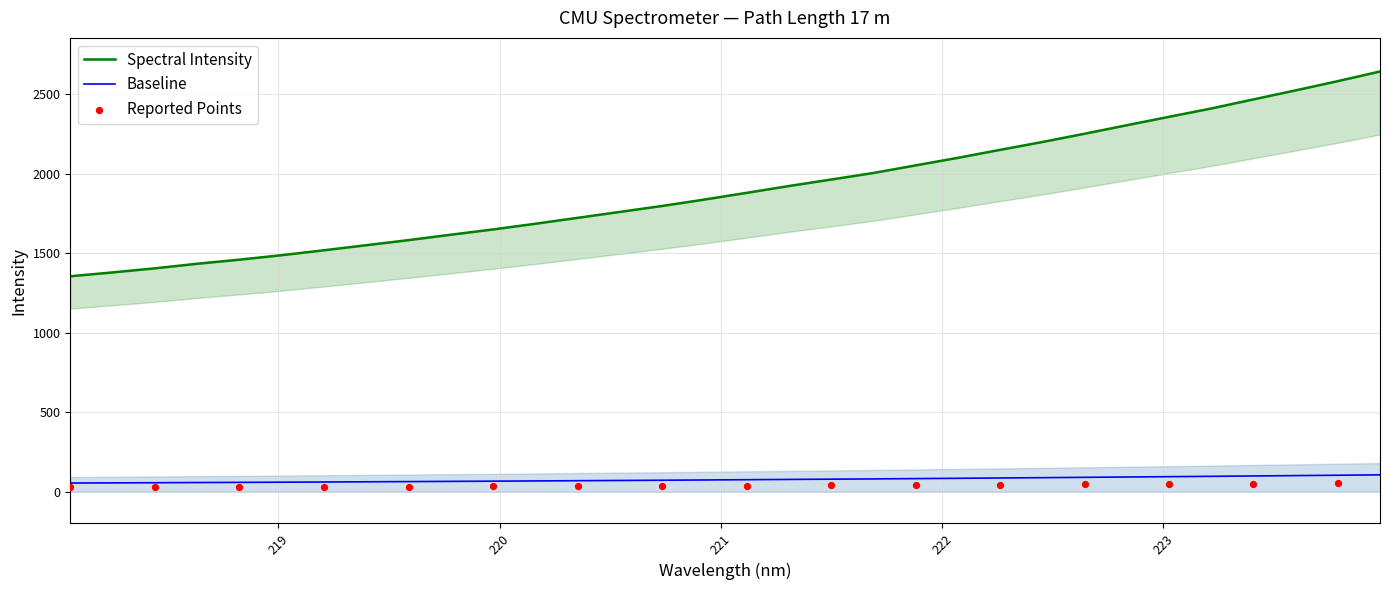

What is the change in value from 218.6332 to 219.7801?

+7.3